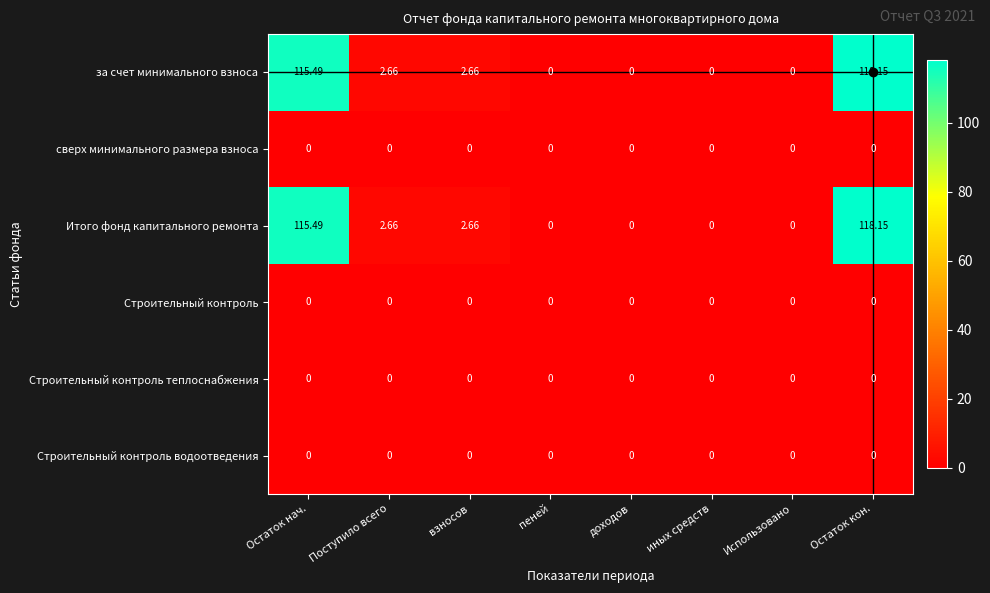

At which category is the sum across all series the highest?

Остаток кон.